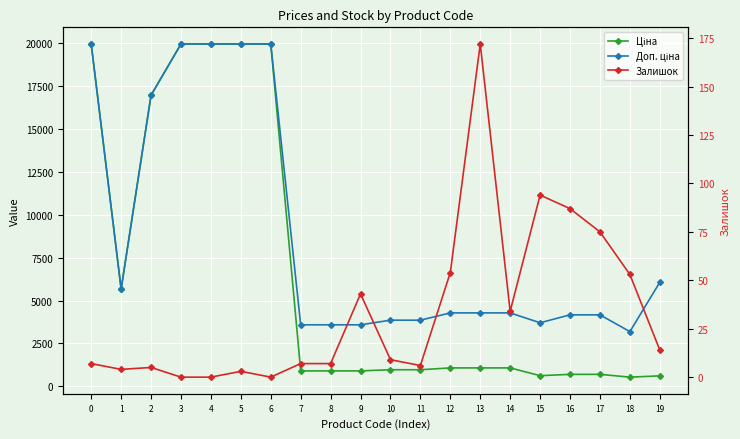

What is the maximum value for Залишок?

172.0